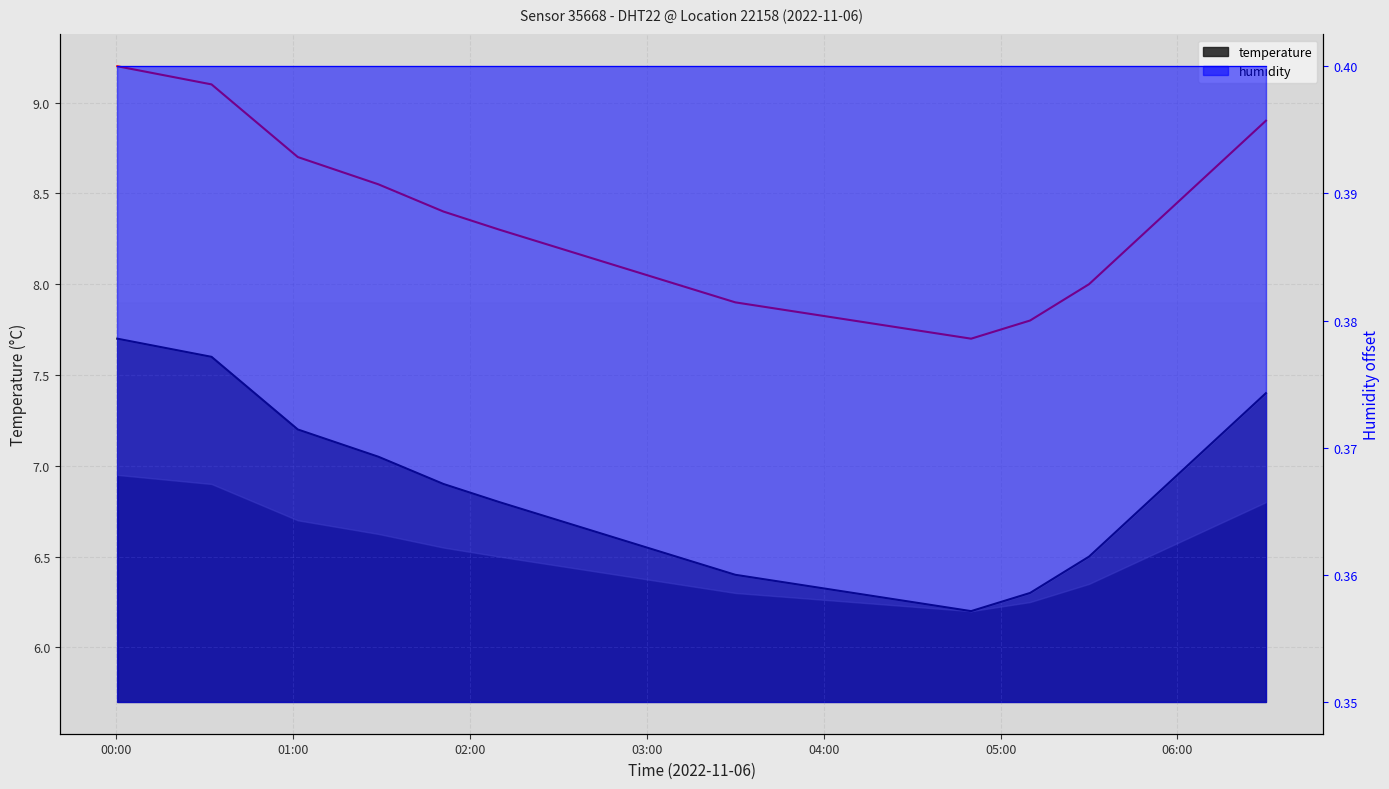

Reading left to right, transcribe all the data shown in this chart.

7.7	7.6	7.2	7.0	6.9	6.8	6.7	6.6	6.5	6.4	6.3	6.3	6.2	6.2	6.3	6.5	6.8	7.1	7.4